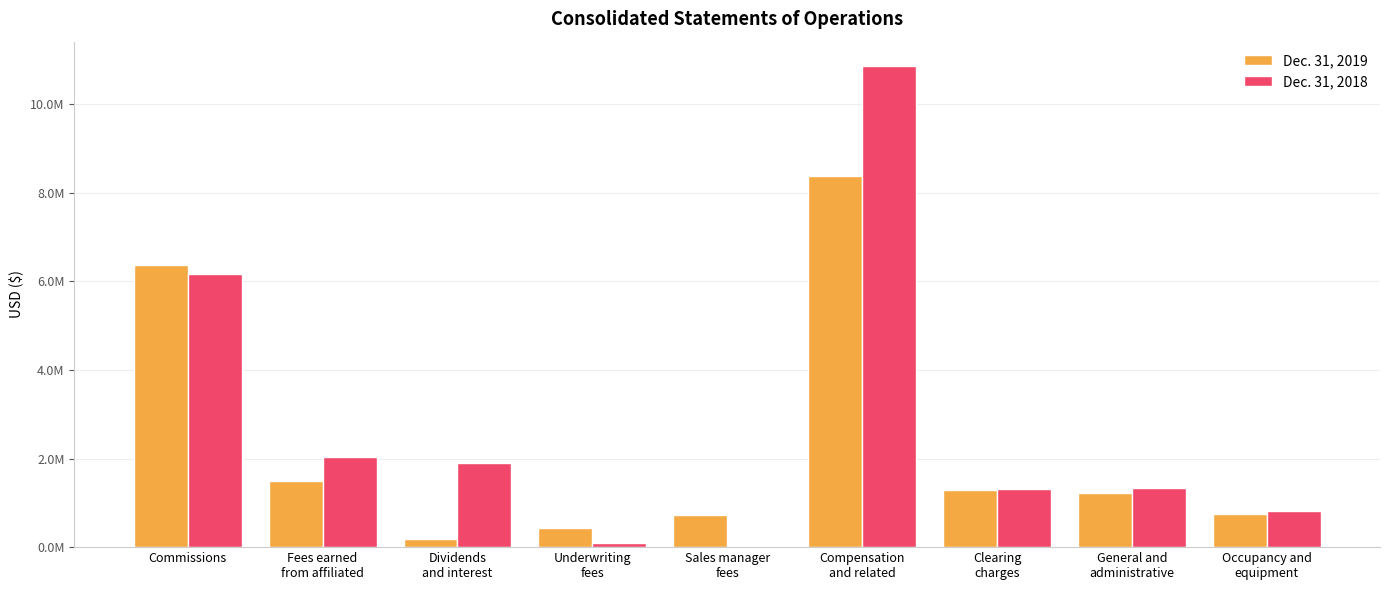

What position from the right is Compensation
and related?

4